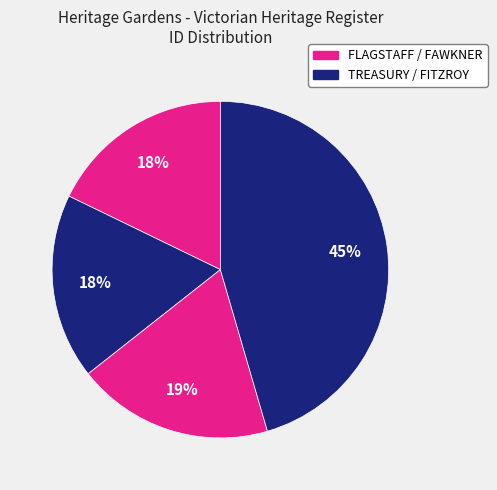

How many segments does this pie chart have?

4